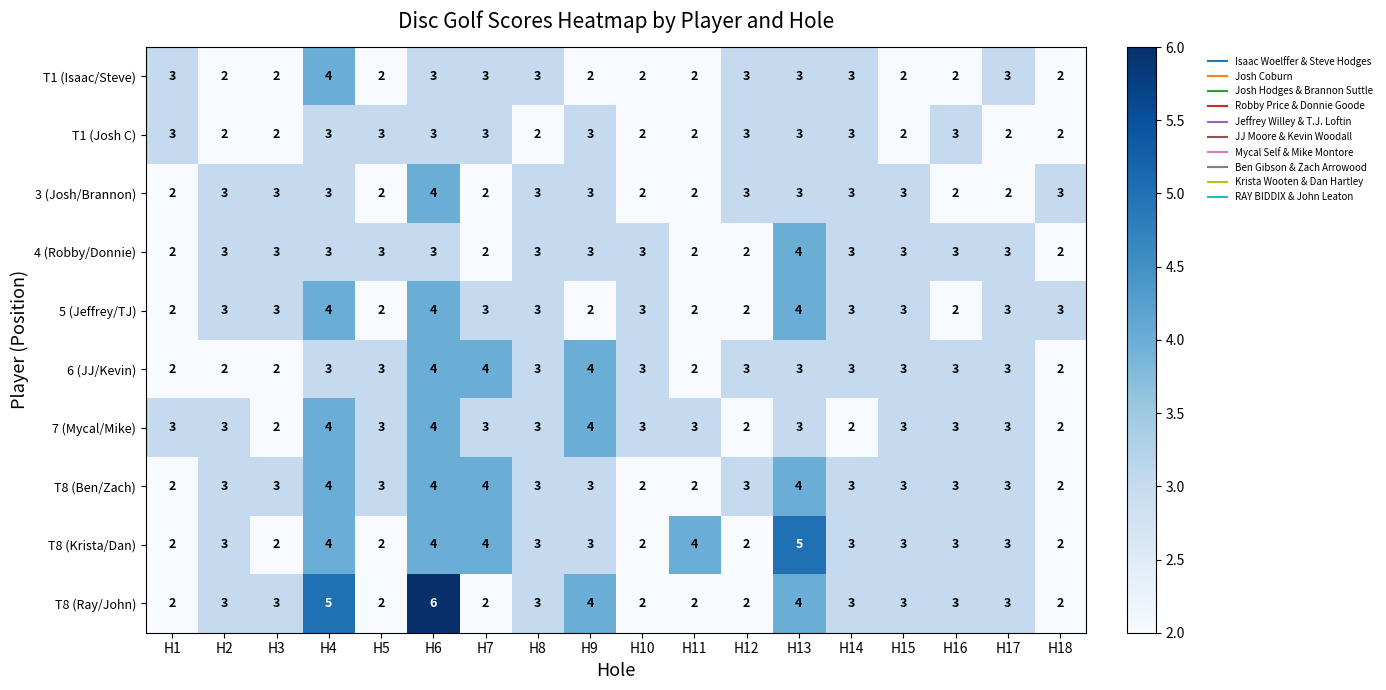

At which category does the chart reach its peak across all series?

H6